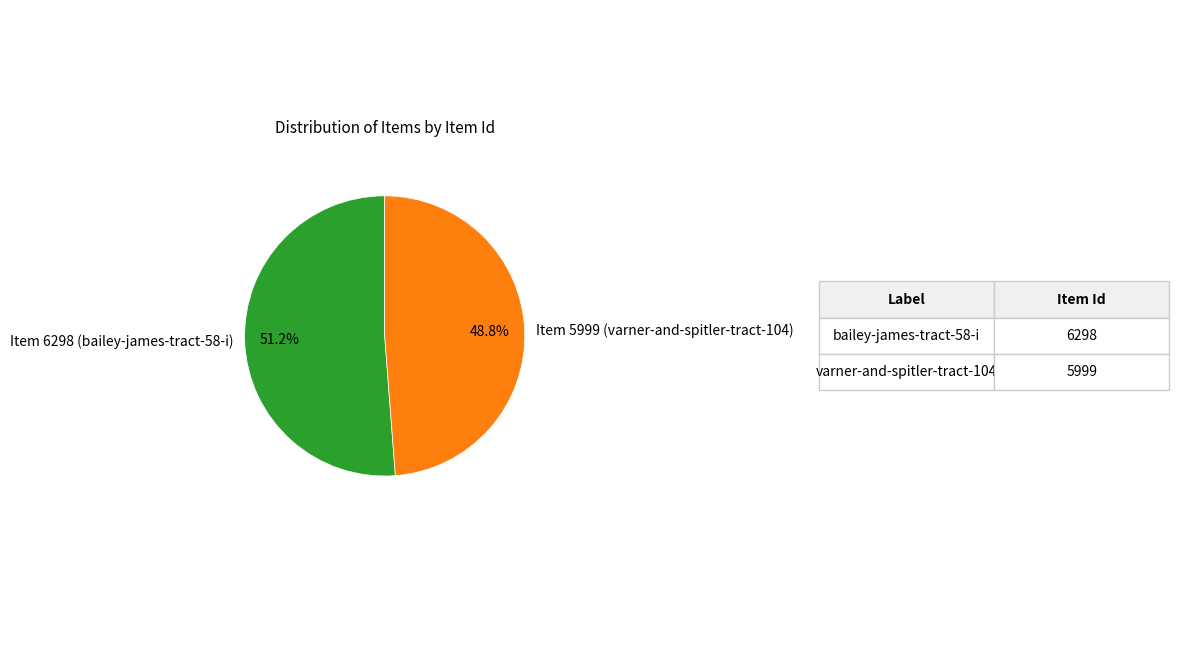

How many slices are in this pie chart?

2